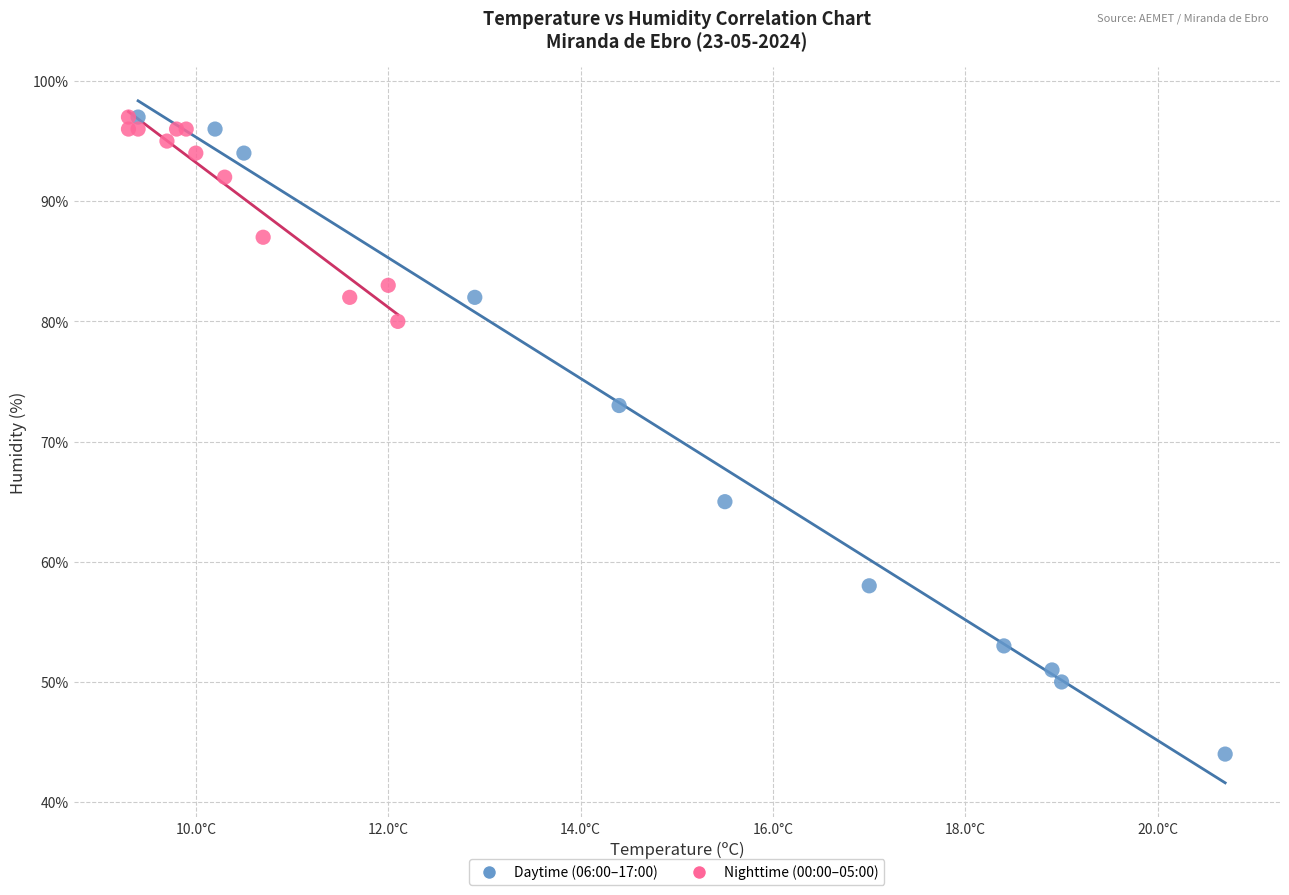

Which series has the largest Y range (max minus min)?

Daytime (06:00–17:00)